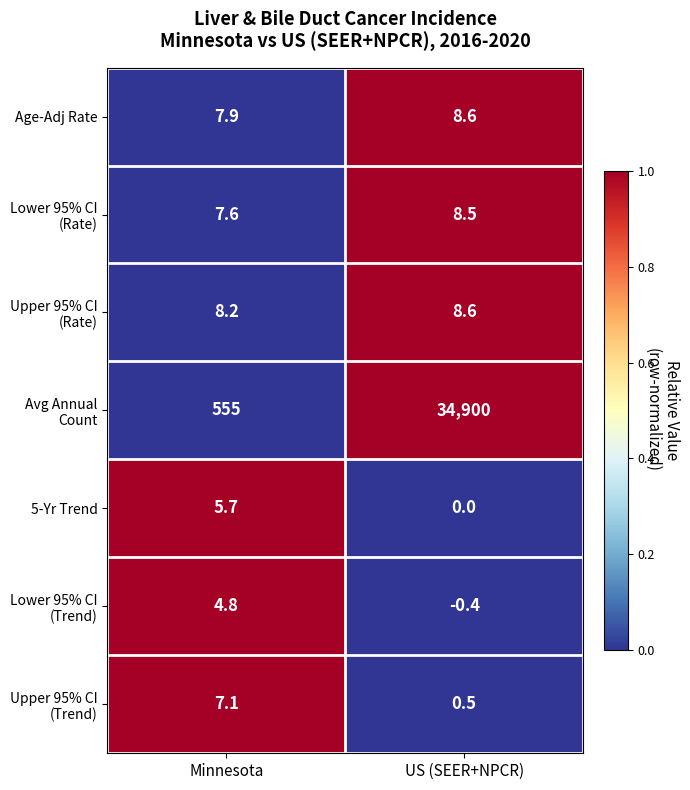

Rank the categories by Age-Adj Rate value from highest to lowest.

US (SEER+NPCR), Minnesota